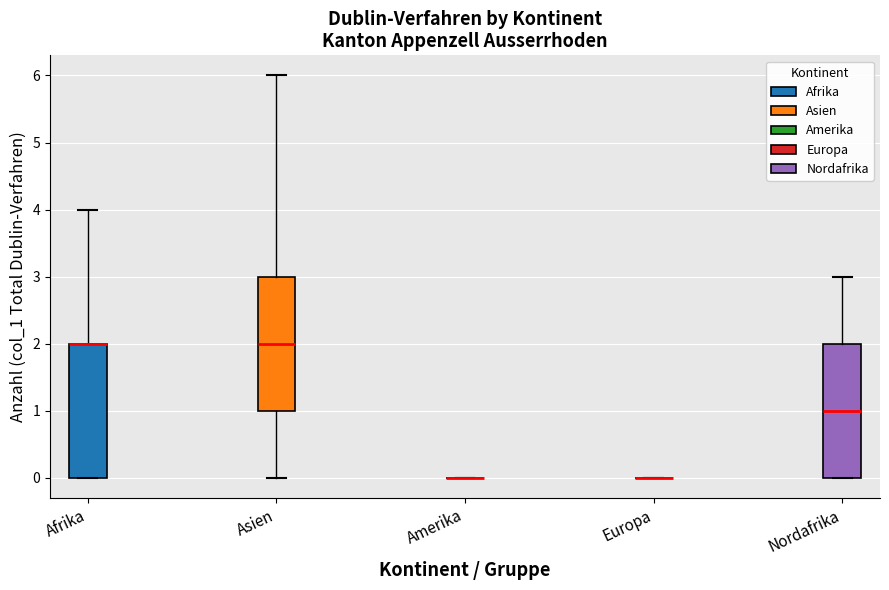

Where is the lower edge of the box for Nordafrika on the y-axis? The values are not printed on the chart, so give them approximately, as read against the axis.

0